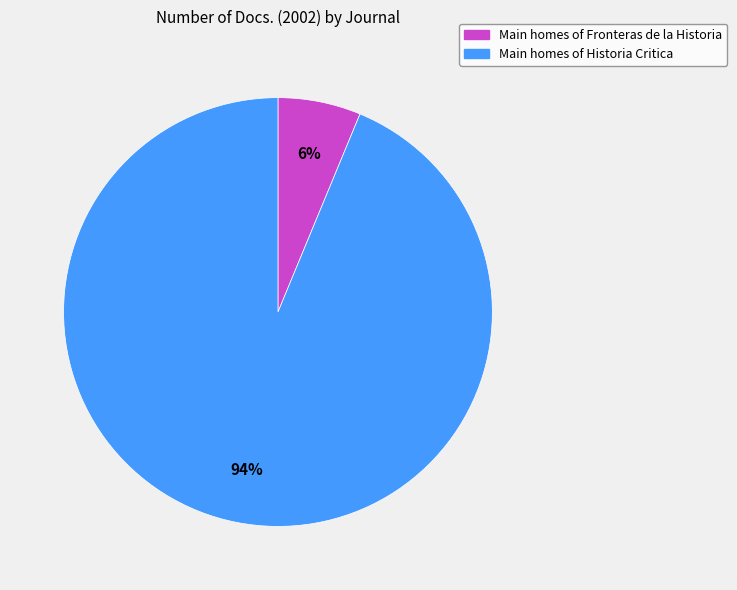

Is there a majority slice in this chart?

Yes